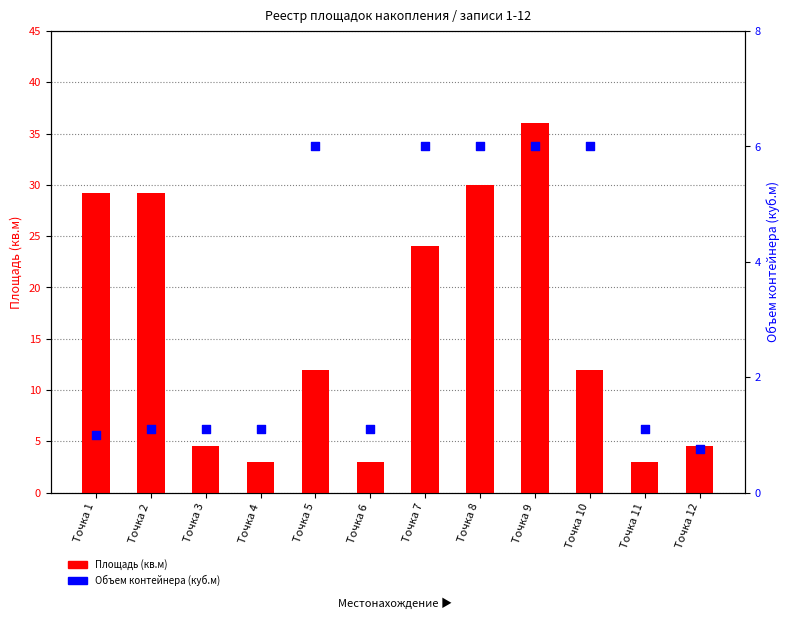

Is the value of Площадь (кв.м) at Точка 5 greater than the value of Объем контейнера (куб.м) at Точка 6?

Yes